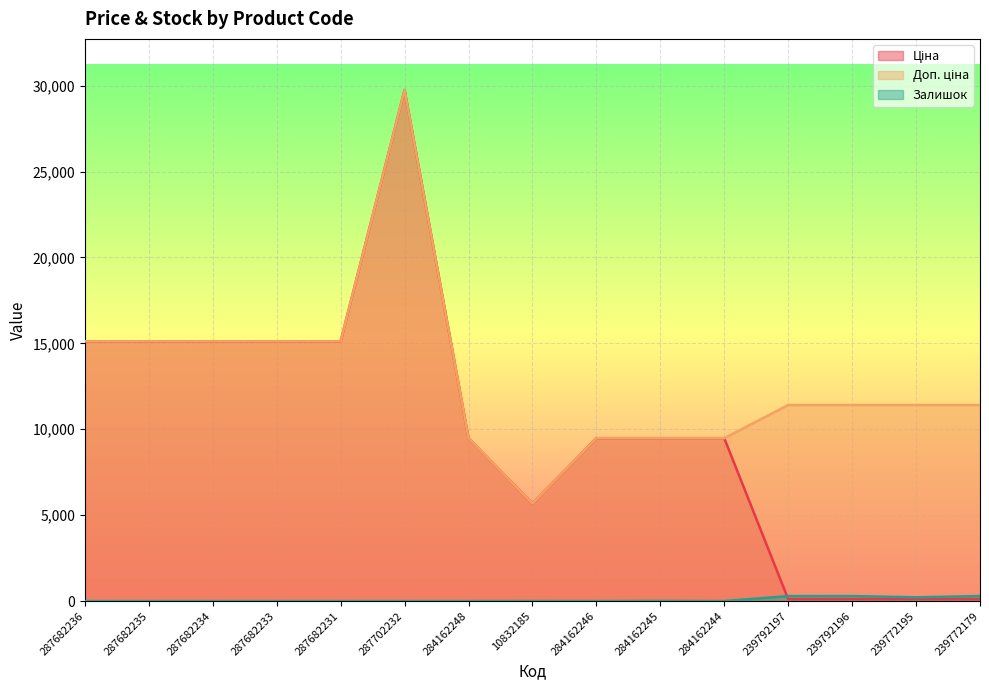

List the series in order of their peak value, lowest first.

Залишок, Ціна, Доп. ціна